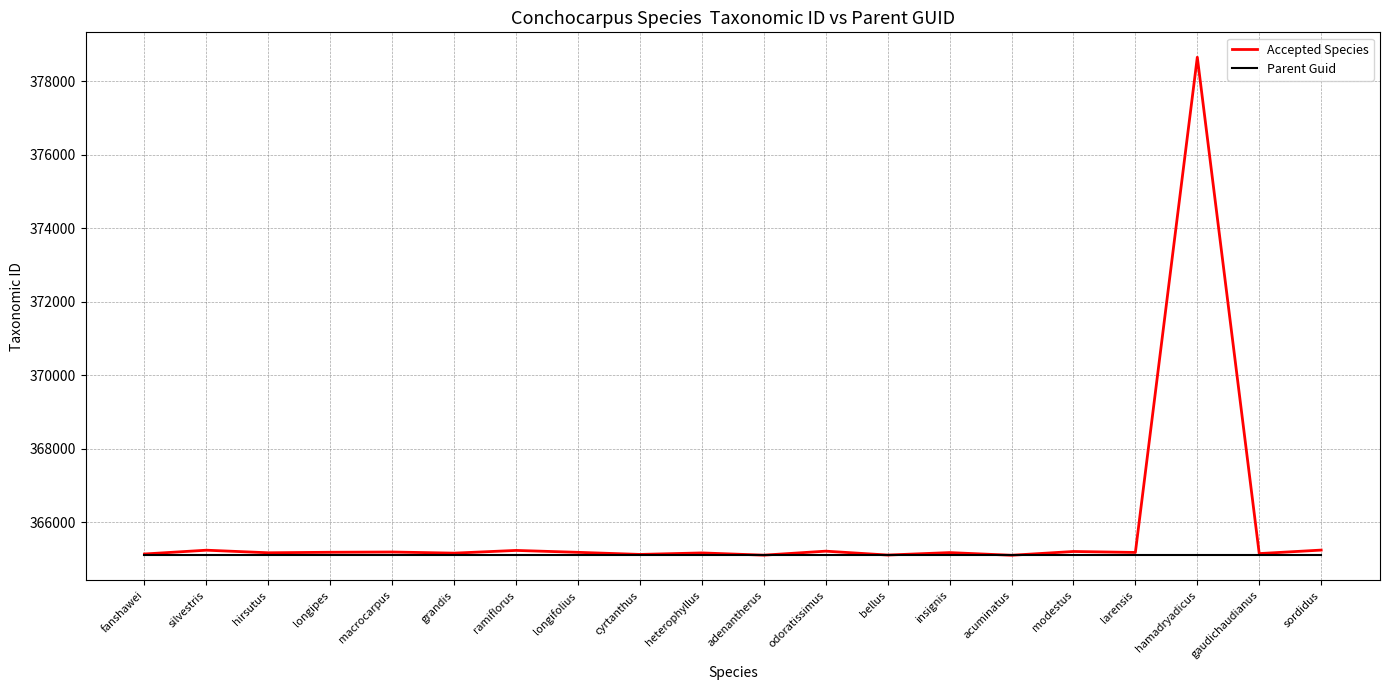

Is it true that Parent Guid equals 504611 at gaudichaudianus?

False